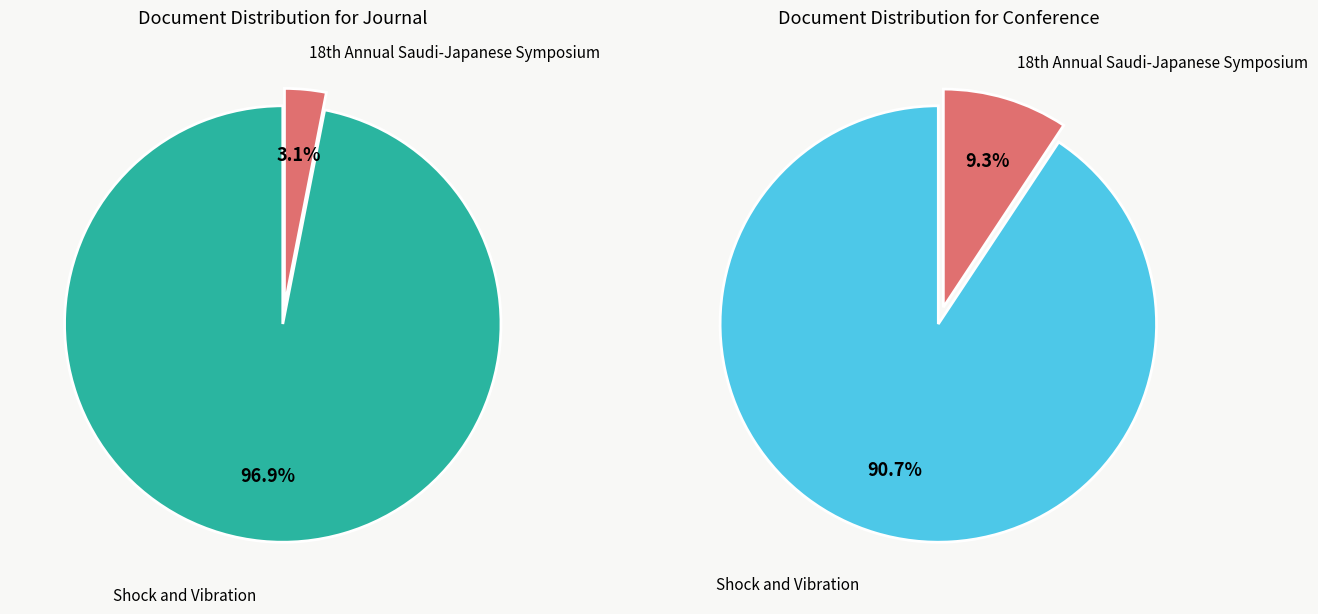

How many segments does this pie chart have?

2